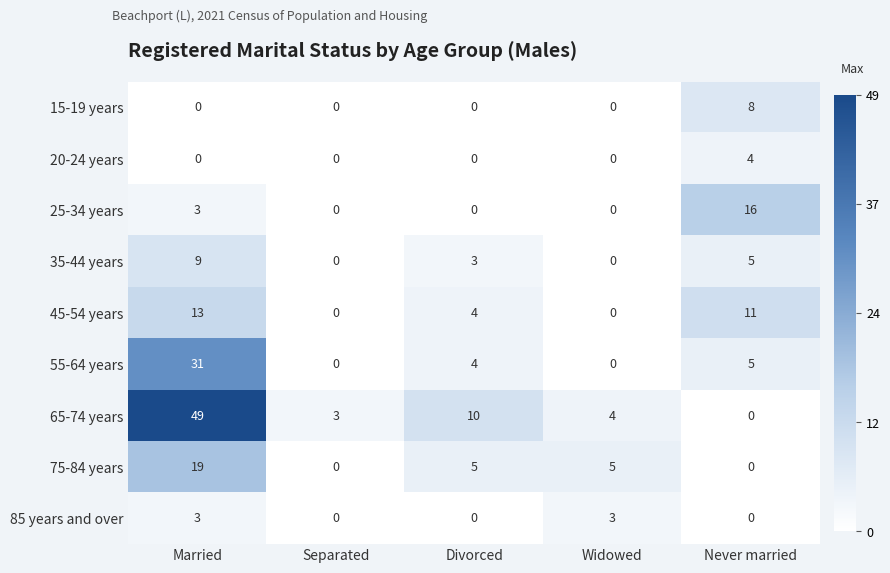

List the series in order of their peak value, lowest first.

85 years and over, 20-24 years, 15-19 years, 35-44 years, 45-54 years, 25-34 years, 75-84 years, 55-64 years, 65-74 years